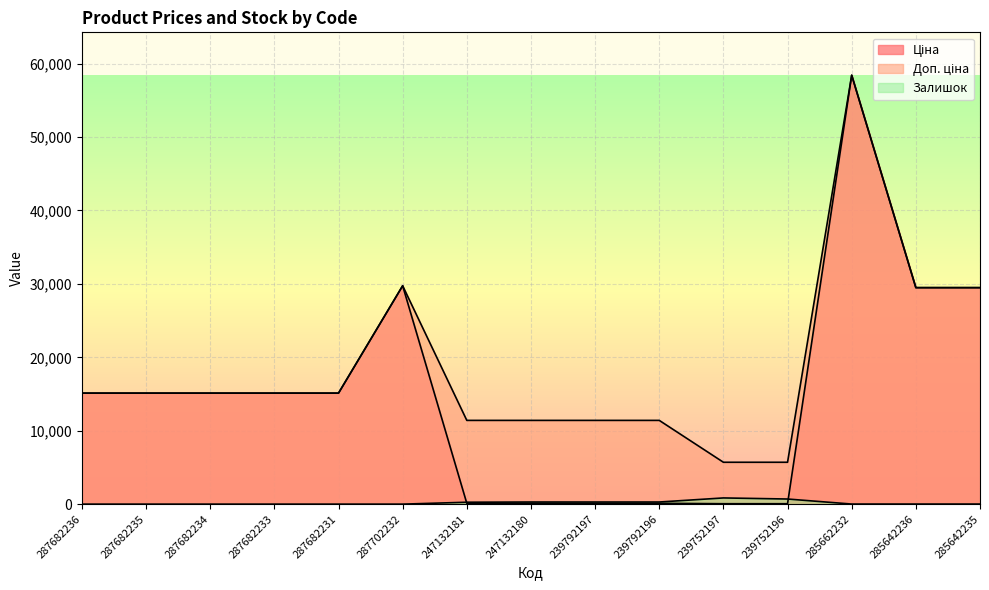

Rank the categories by Ціна value from highest to lowest.

285662232, 287702232, 285642236, 285642235, 287682236, 287682235, 287682234, 287682233, 287682231, 247132181, 247132180, 239792197, 239792196, 239752197, 239752196